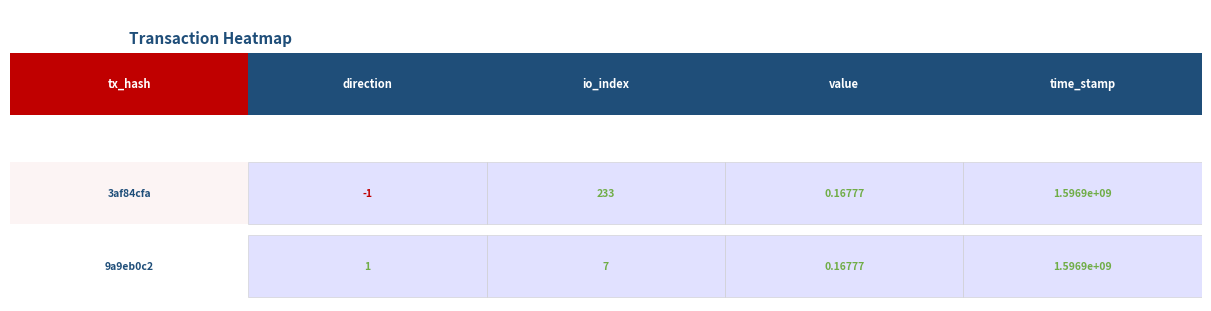

The 9a9eb0c2 series shows 0.2 at value. True or false?

True